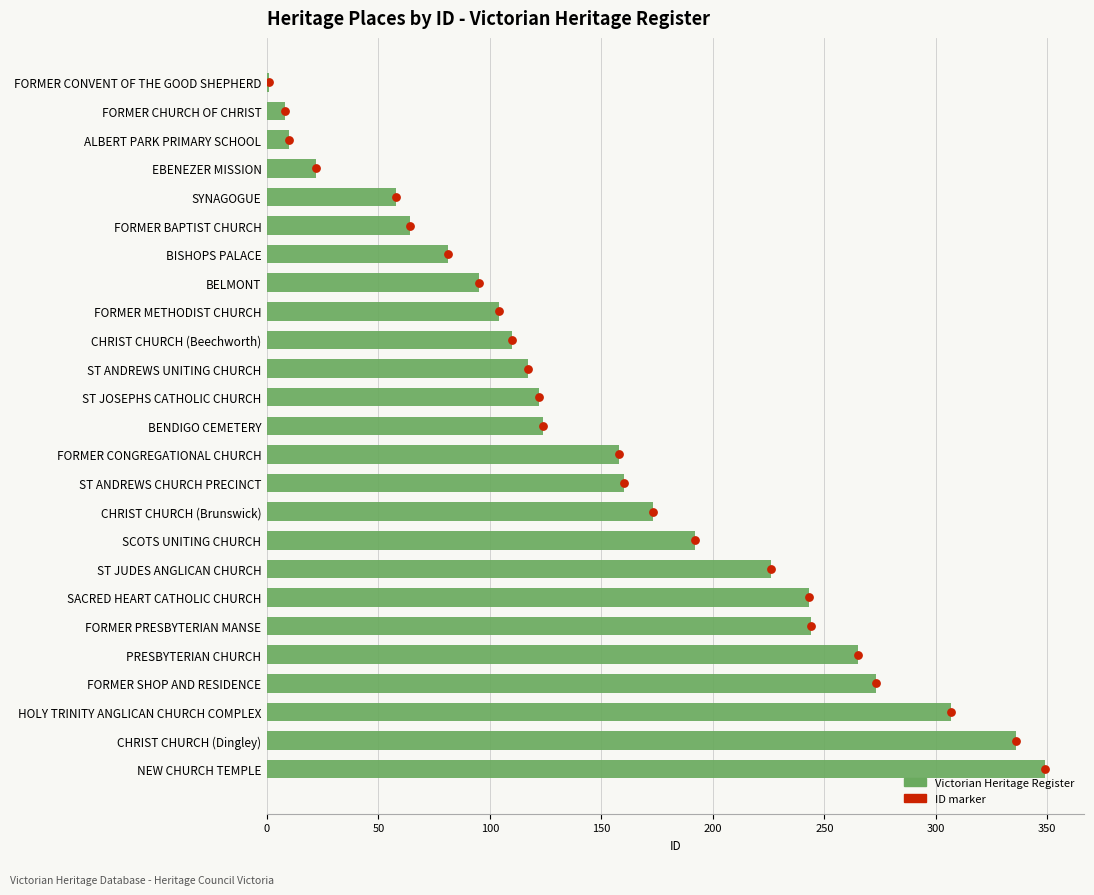

Which series has the largest total across all categories?

Victorian Heritage Register